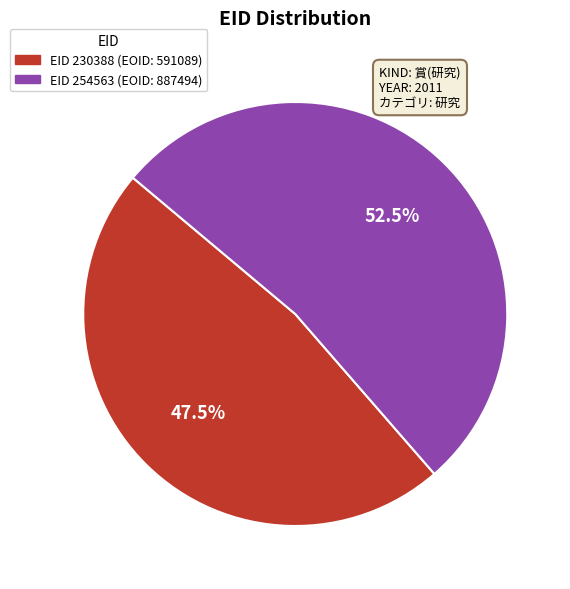

Is there any slice that represents more than half of the pie?

Yes